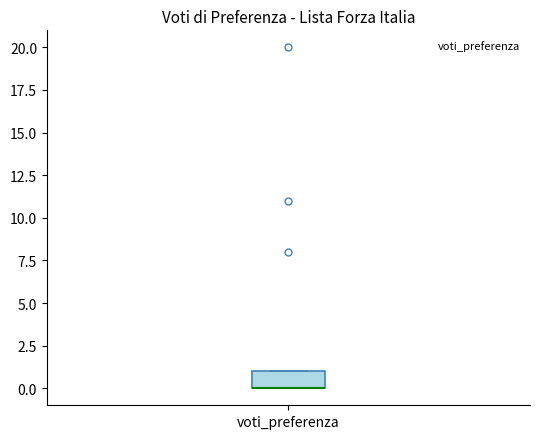

Read this box plot against the y-axis: the position of the median line, the range covered by the box, and the ends of both whiskers. The values are not printed on the chart, so give them approximately, as read against the axis.

median 0 (drawn on the box's lower edge), box 0 to 1, whiskers 0 to 1